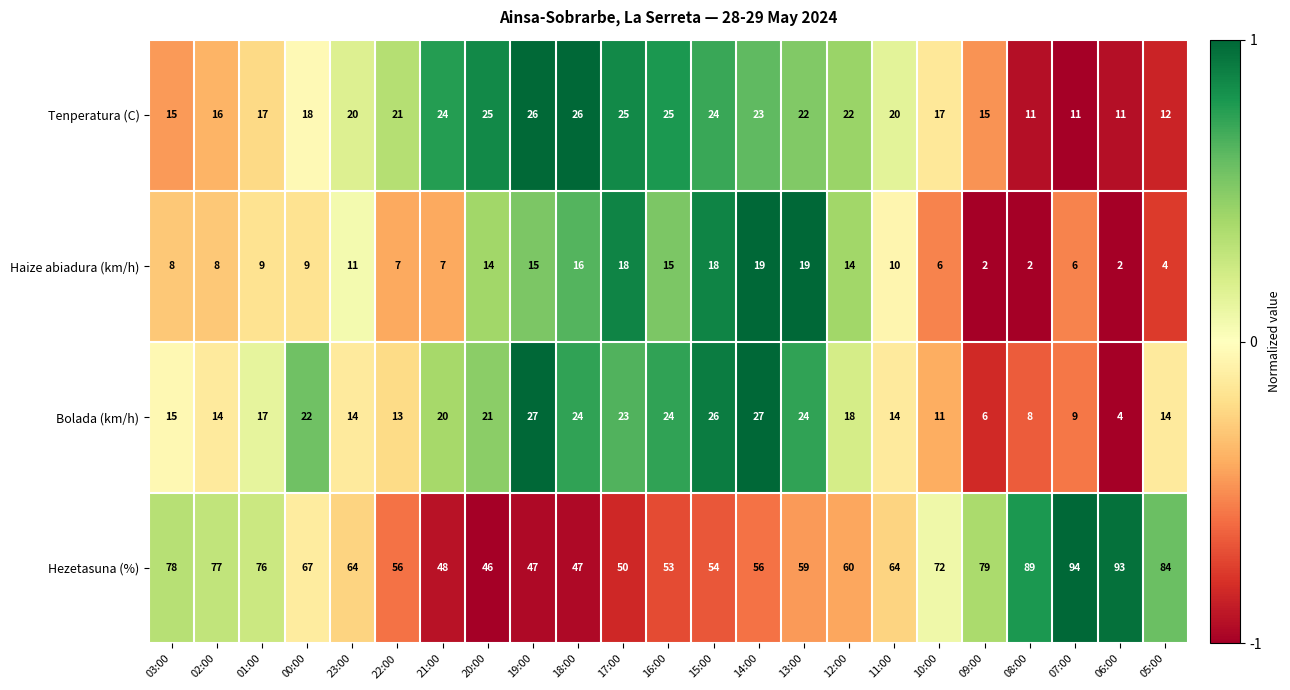

Rank the series by their maximum value, from highest to lowest.

Hezetasuna (%), Bolada (km/h), Tenperatura (C), Haize abiadura (km/h)